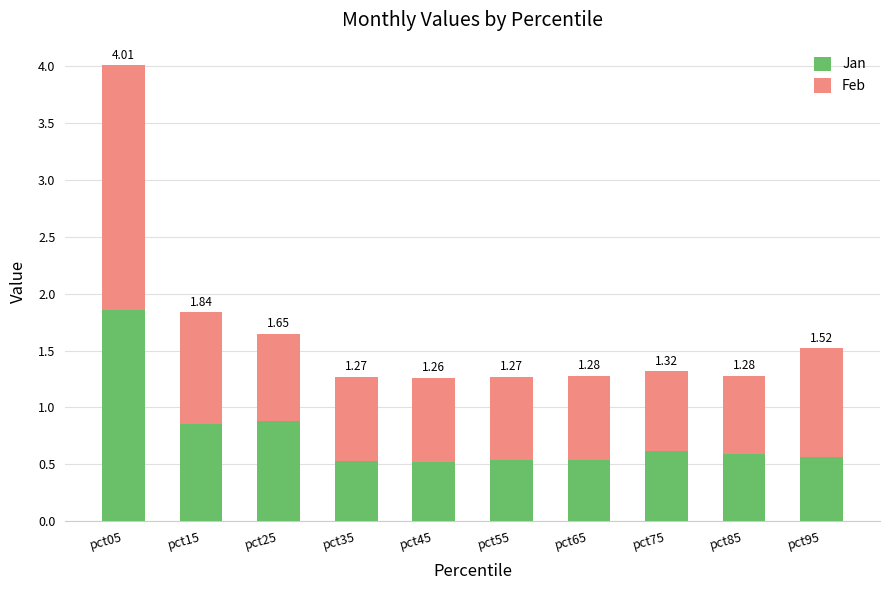

What are all the series names shown in the legend?

Jan, Feb